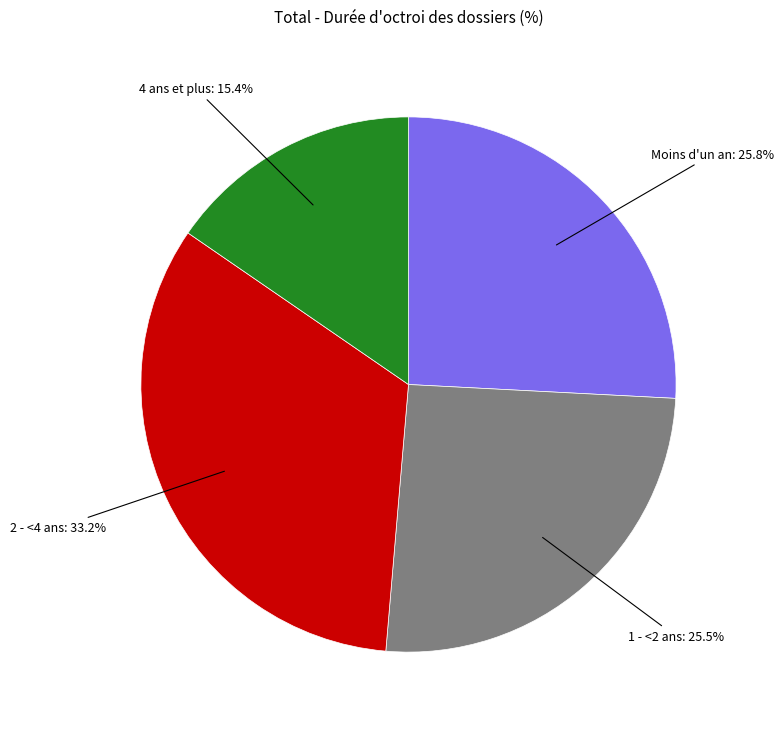

Is there any slice that represents more than half of the pie?

No